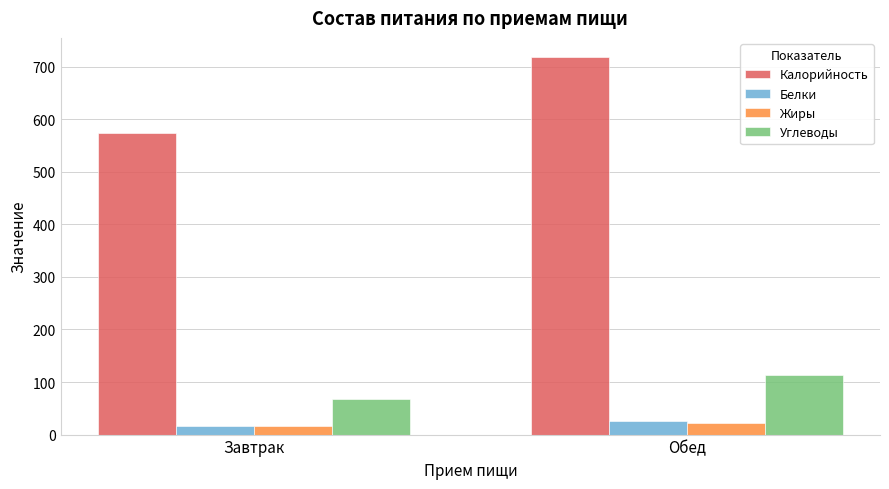

What is the label of the 2nd bar from the right?

Завтрак